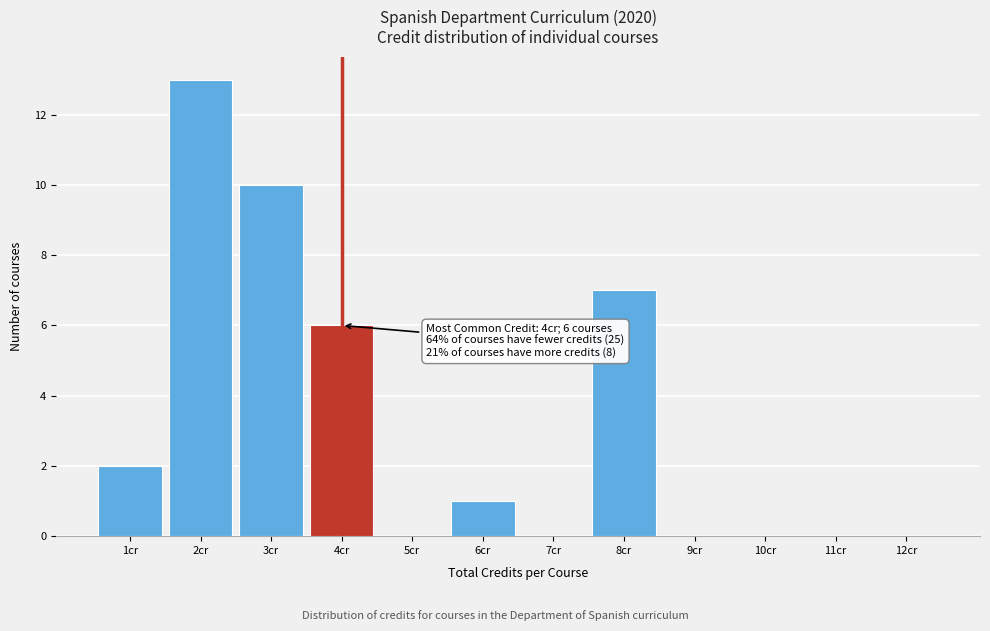

Reading right to left, what are all the values shown in this chart?

12cr=0	11cr=0	10cr=0	9cr=0	8cr=7	7cr=0	6cr=1	5cr=0	4cr=6	3cr=10	2cr=13	1cr=2